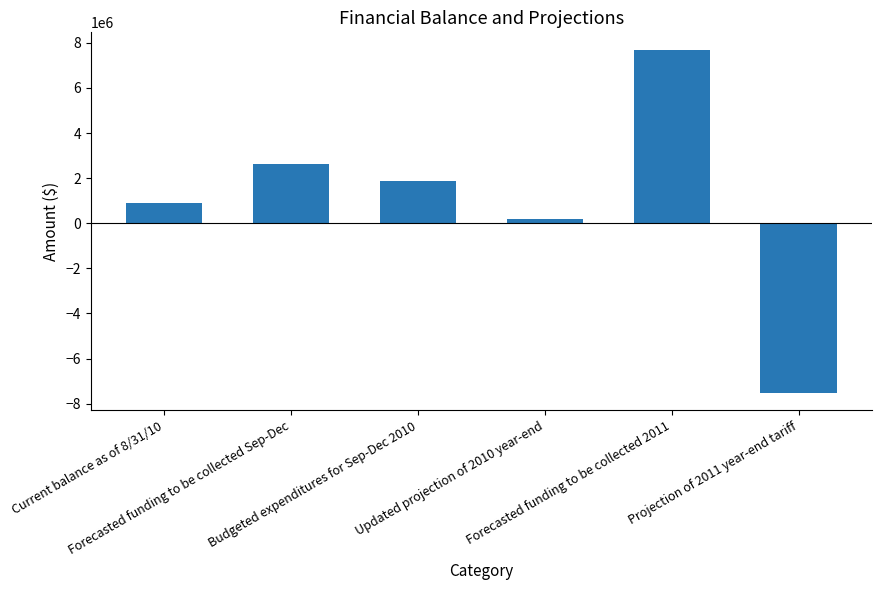

What is the change in value from Forecasted funding to be collected Sep-Dec to Projection of 2011 year-end tariff?

-10146208.4